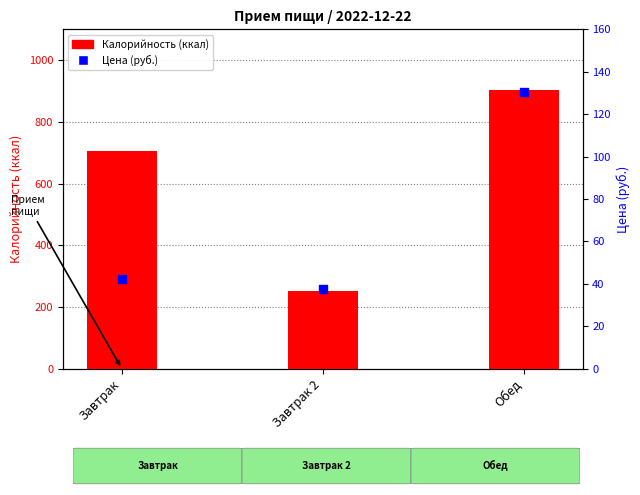

Which series has the widest spread of Y values?

Калорийность (ккал)